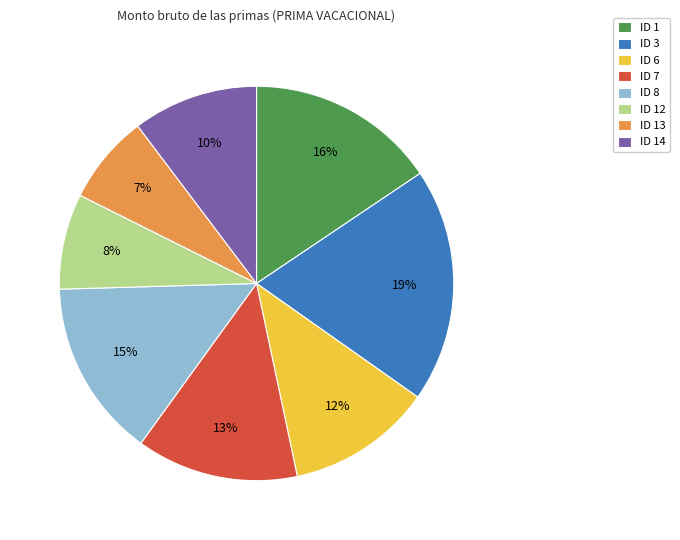

To the nearest percent, what is the combined percentage of ID 6 and ID 14?

22%